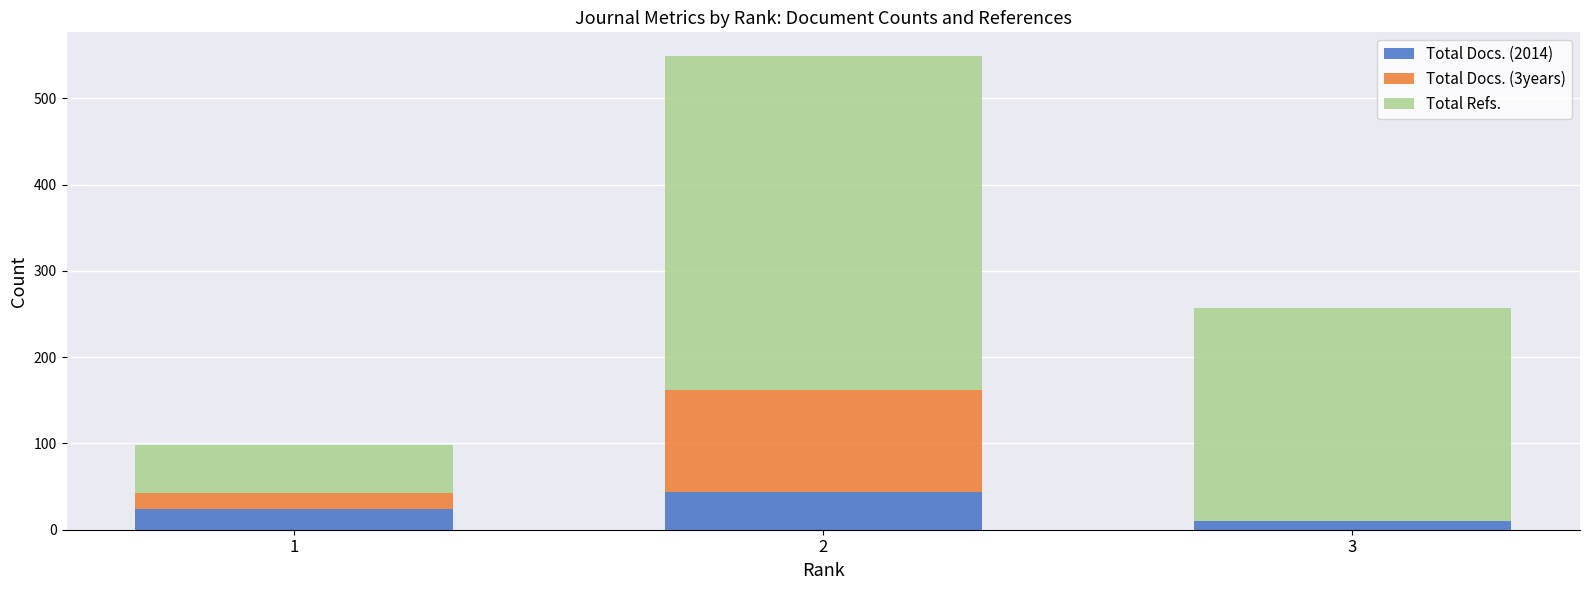

Reading right to left, list the values for the Total Docs. (2014) series.

3=10	2=44	1=24